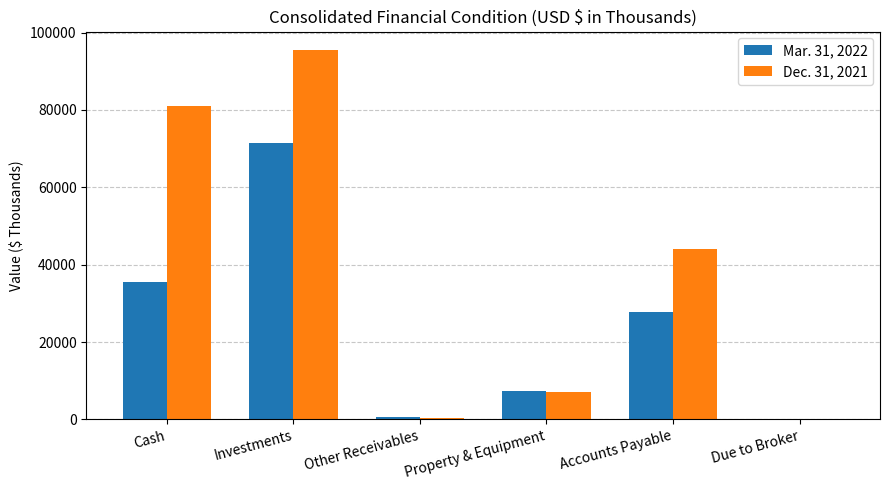

At which category is the sum across all series the highest?

Investments